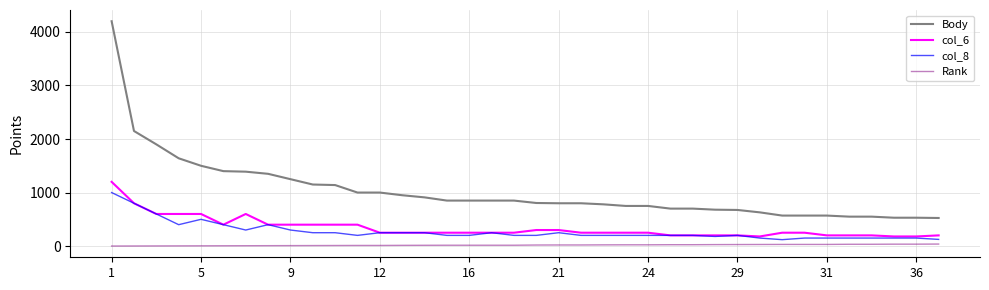

Rank the series by their maximum value, from lowest to highest.

Rank, col_8, col_6, Body